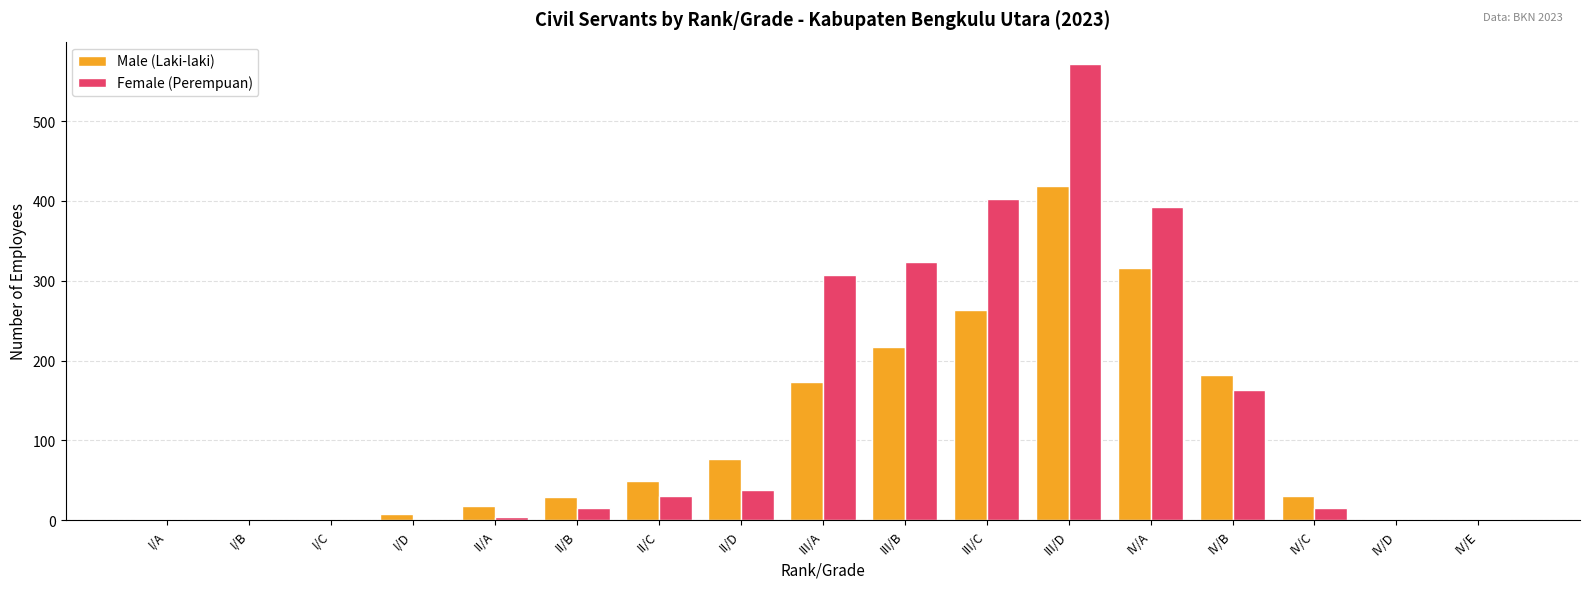

Is the value of Female (Perempuan) at IV/D greater than the value of Male (Laki-laki) at III/B?

No